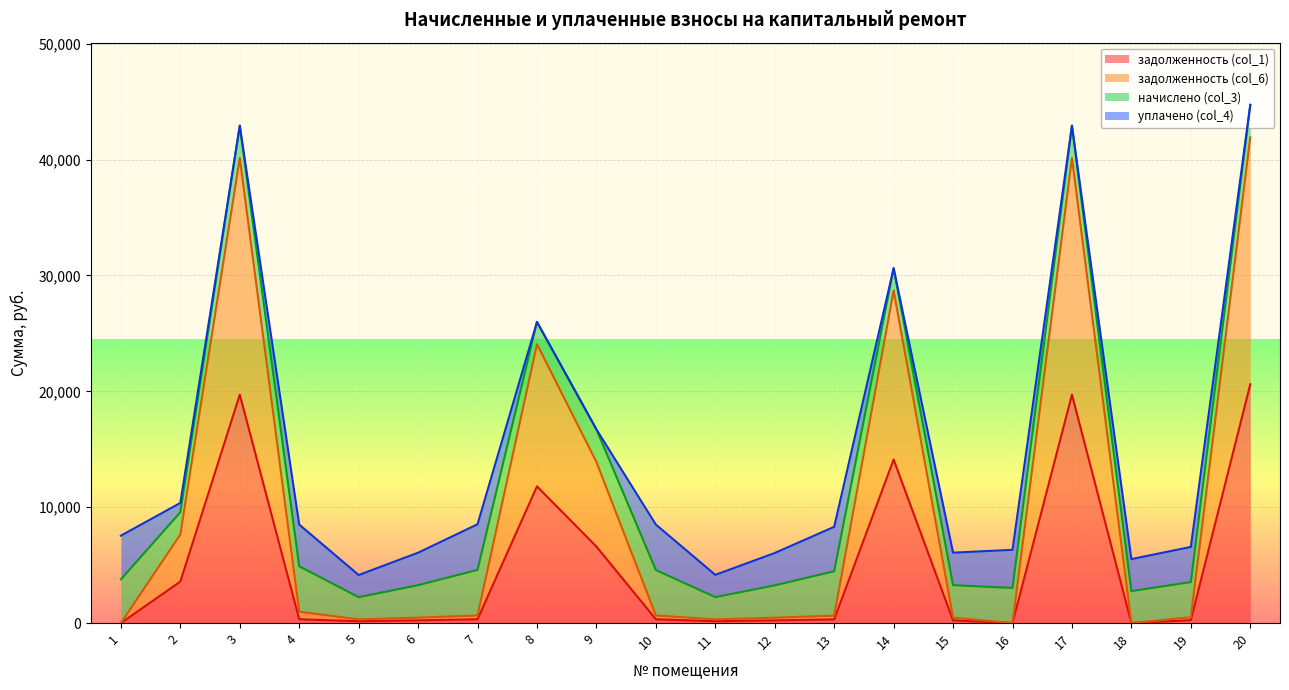

What is the maximum value for задолженность (col_1)?

20611.3